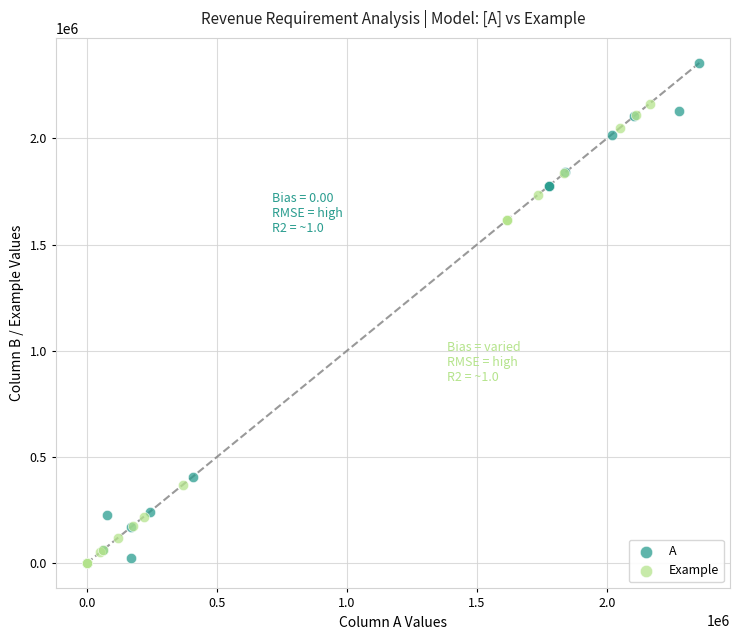

Which series has the widest spread of Y values?

A